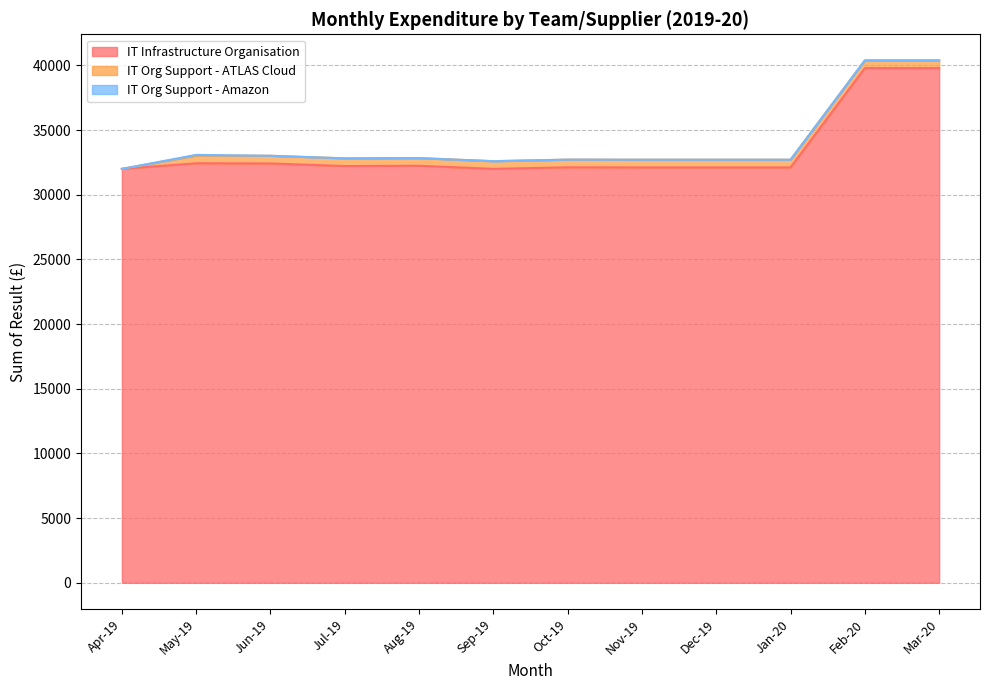

What is the minimum value for IT Infrastructure Organisation?

32007.1